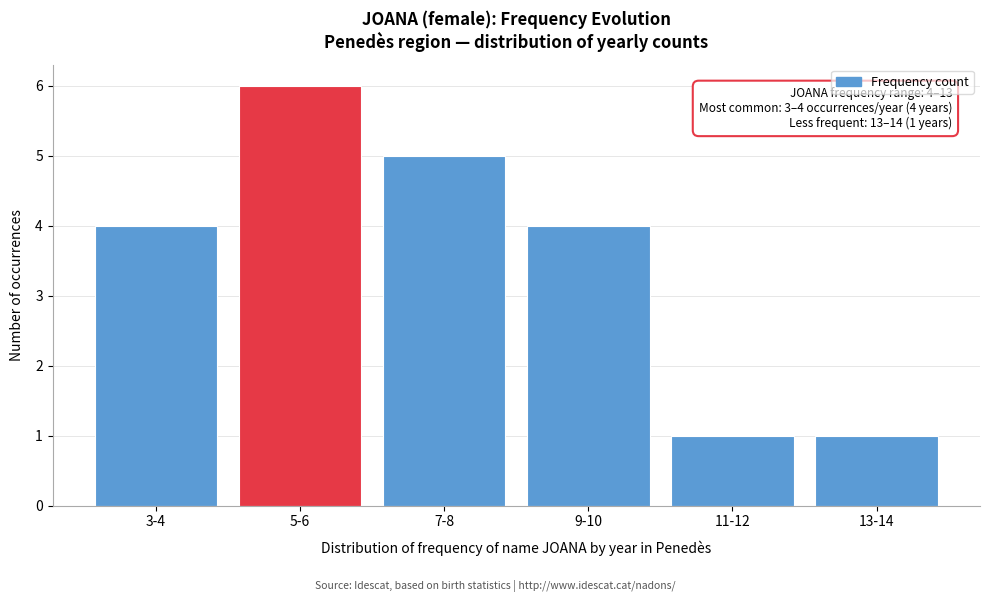

Reading left to right, what are all the values shown in this chart?

4	6	5	4	1	1